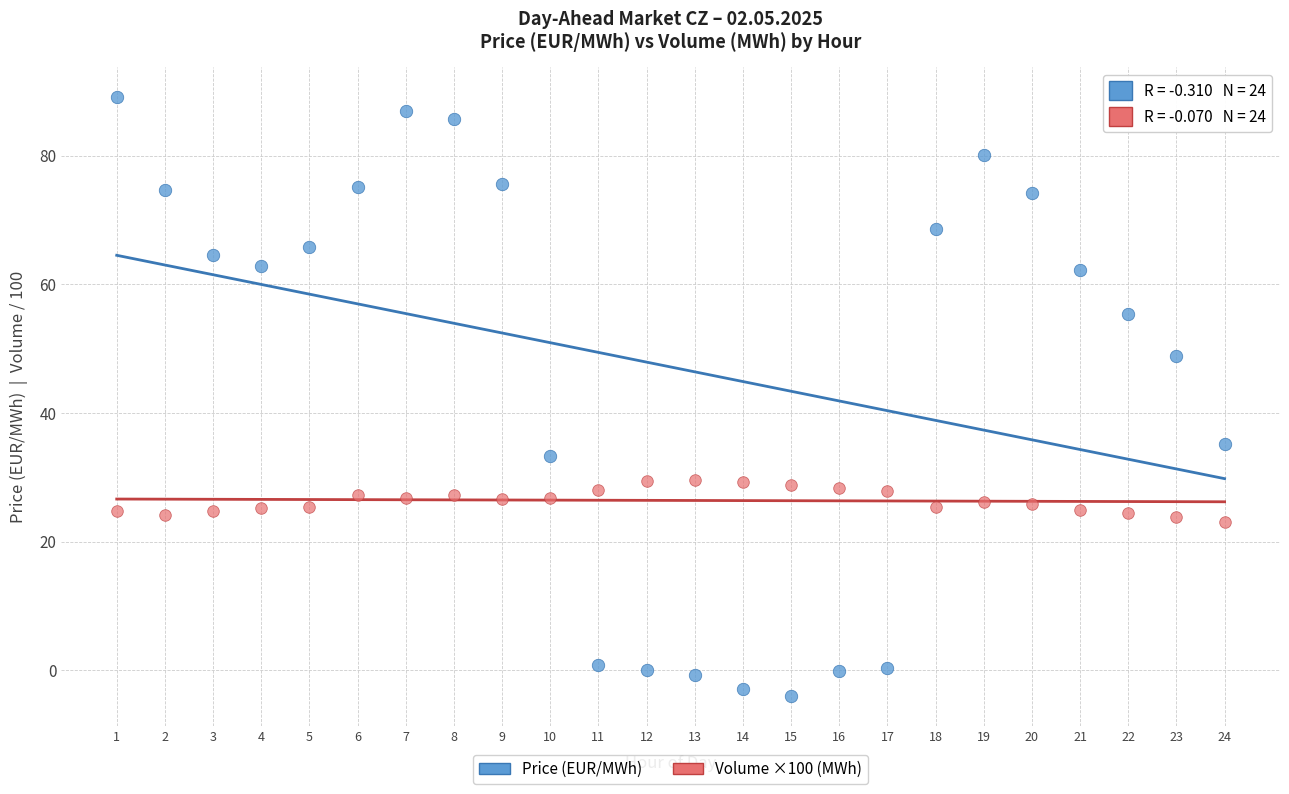

Across all data points, what is the range of X values (max minus min)?

23.0